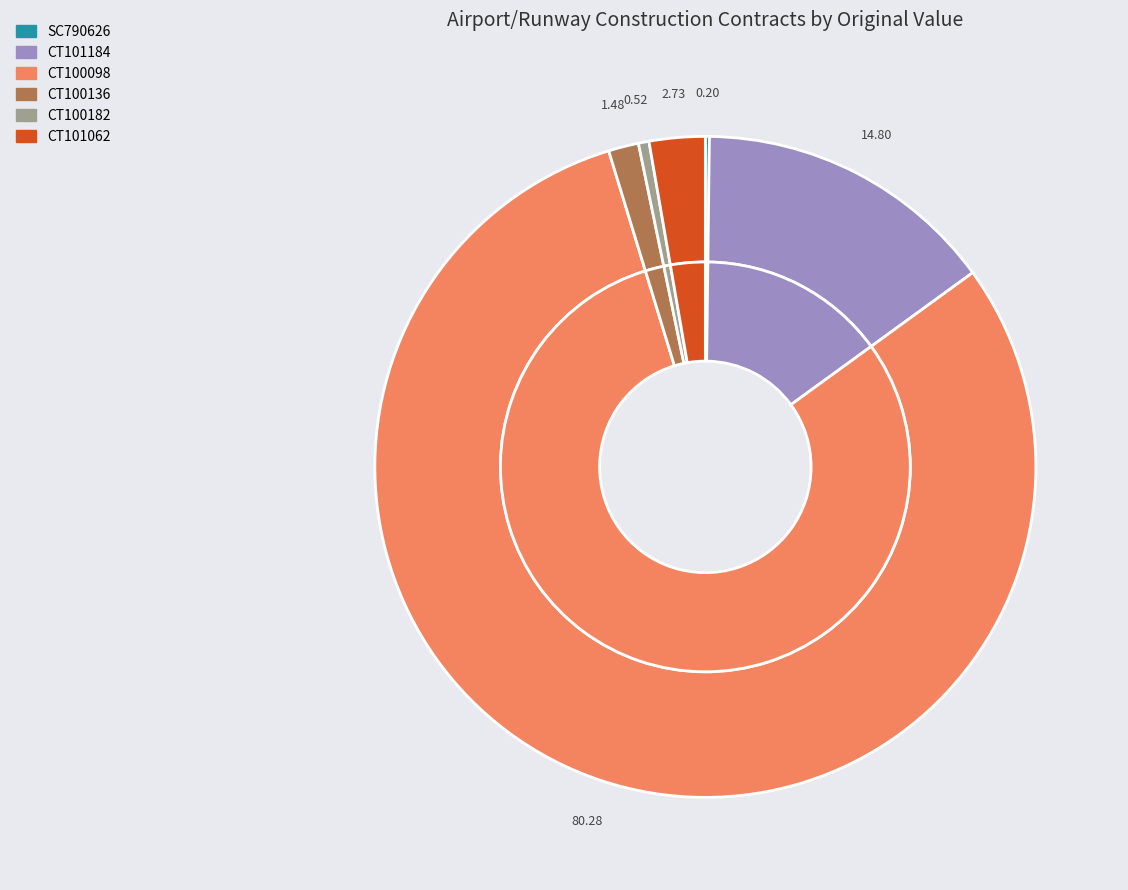

Which has a higher value, CT100182 or SC790626?

CT100182